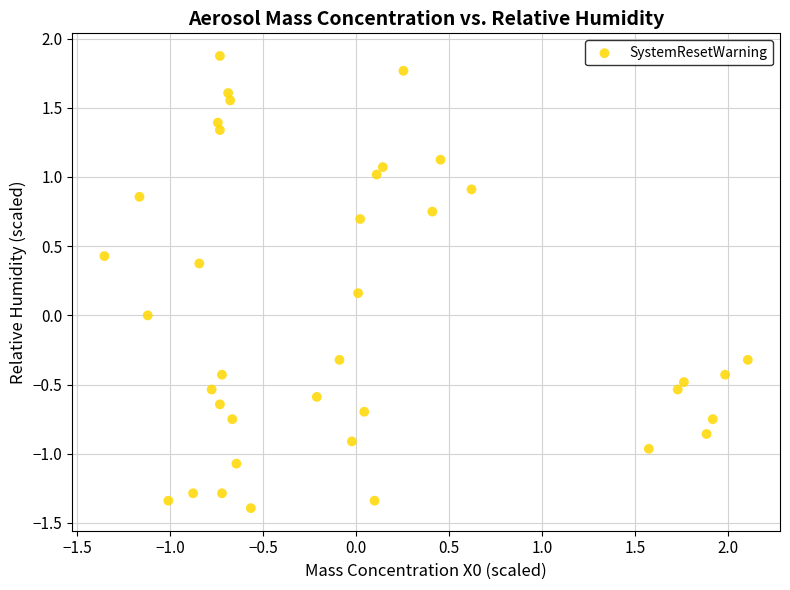

What is the range of X values (max minus min)?

3.5